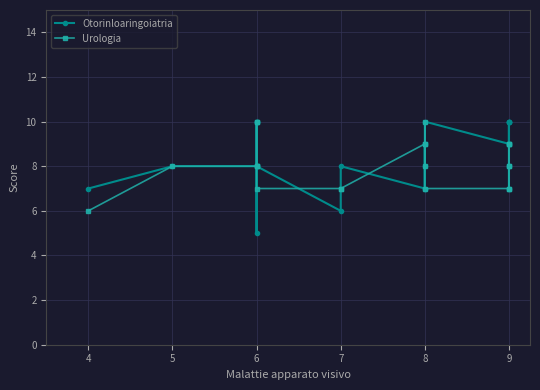

The value of Urologia at 6 is 10. True or false?

True